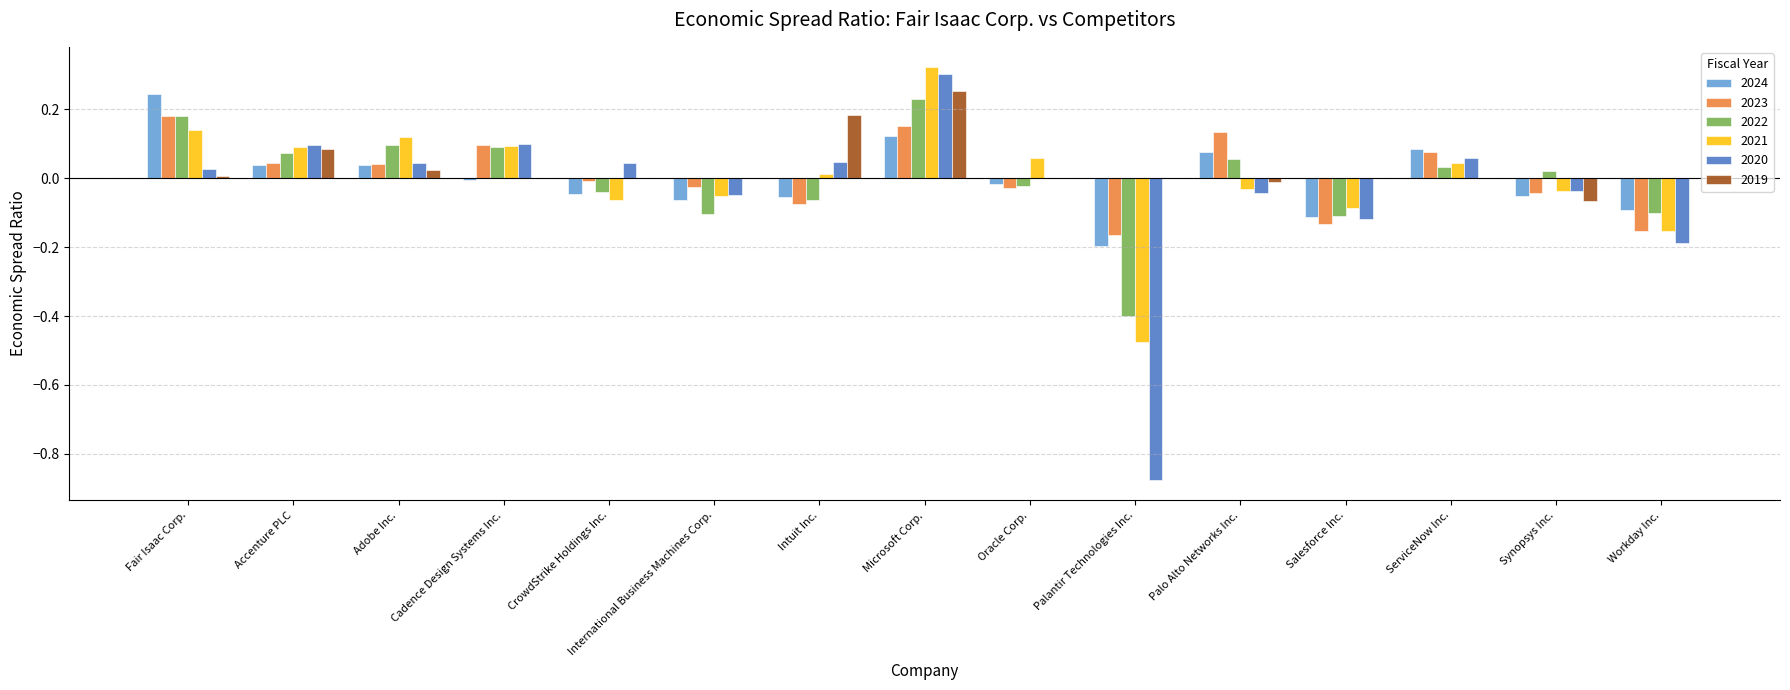

Which series changed the most between Accenture PLC and Microsoft Corp.?

2021